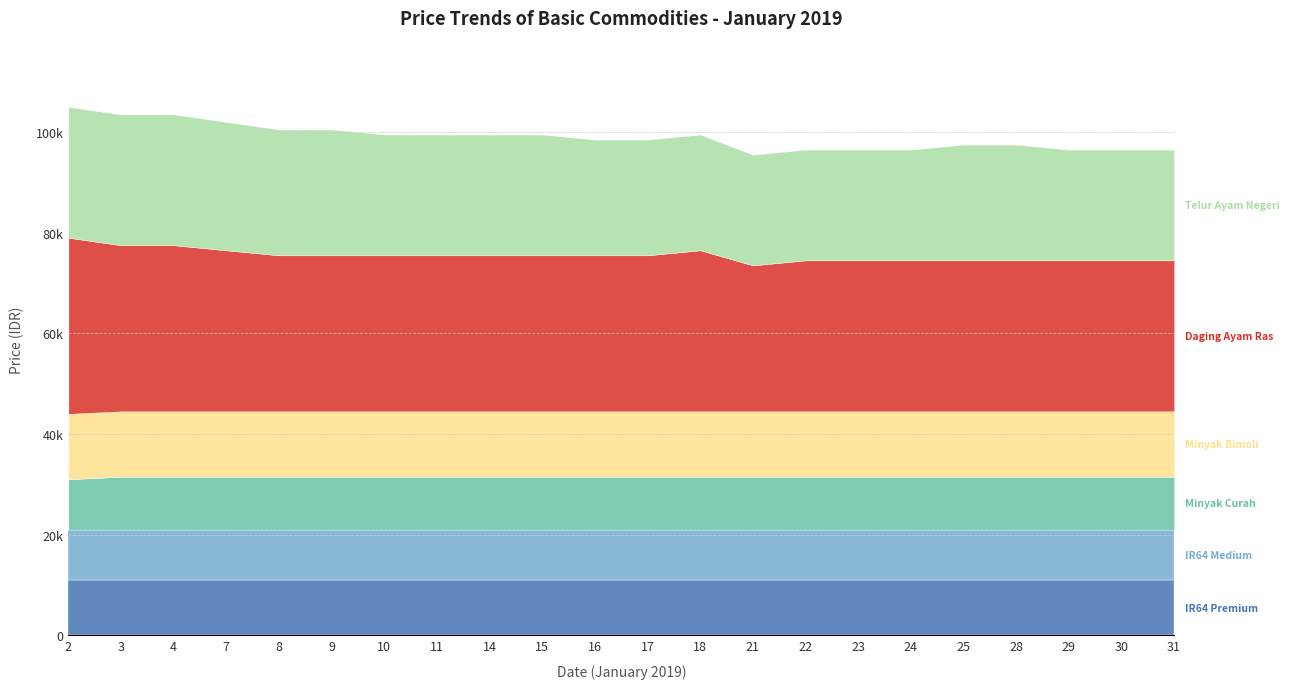

How many series are shown in this chart?

6